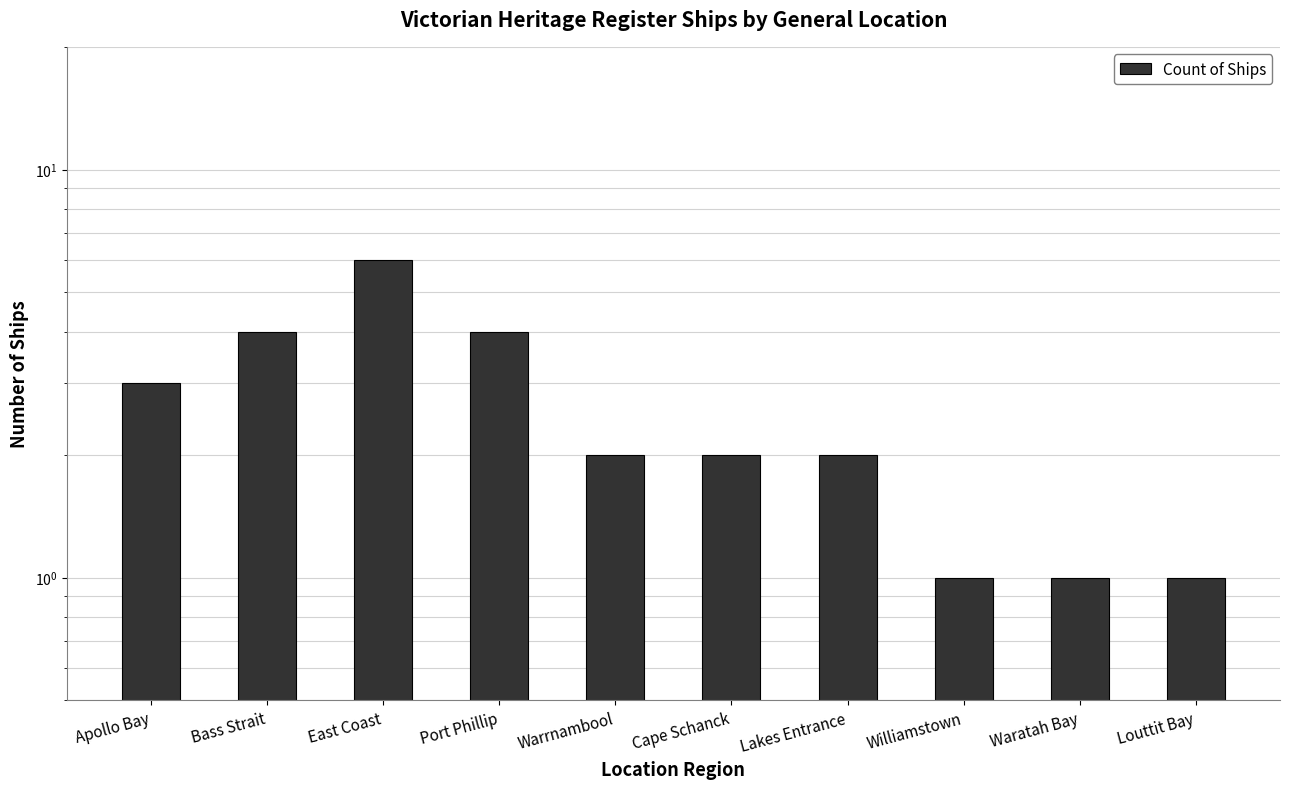

Count the number of categories in the chart.

10